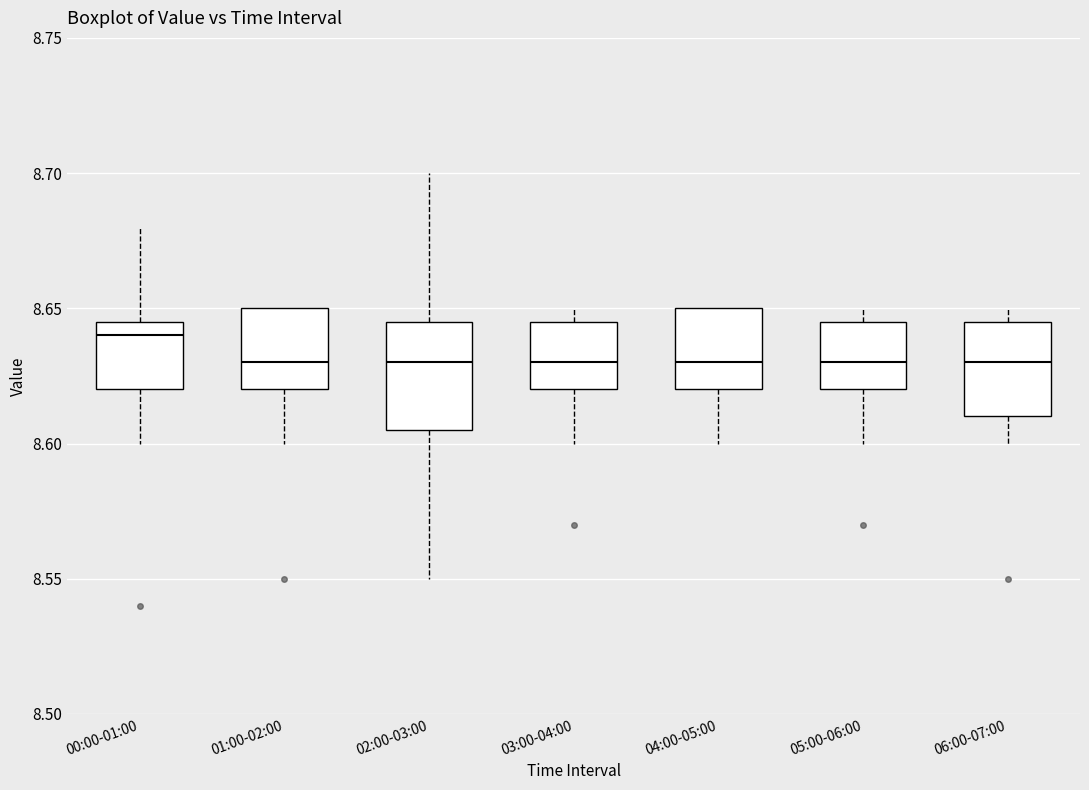

Reading left to right, read every box against the y-axis: the position of its median line, the range the box covers, and the ends of its whiskers. The values are not printed on the chart, so give them approximately, as read against the axis.

00:00-01:00: median 8.640, box 8.620 to 8.645, whiskers 8.600 to 8.680
01:00-02:00: median 8.630, box 8.620 to 8.650, whiskers 8.600 to 8.650
02:00-03:00: median 8.630, box 8.605 to 8.645, whiskers 8.550 to 8.700
03:00-04:00: median 8.630, box 8.620 to 8.645, whiskers 8.600 to 8.650
04:00-05:00: median 8.630, box 8.620 to 8.650, whiskers 8.600 to 8.650
05:00-06:00: median 8.630, box 8.620 to 8.645, whiskers 8.600 to 8.650
06:00-07:00: median 8.630, box 8.610 to 8.645, whiskers 8.600 to 8.650